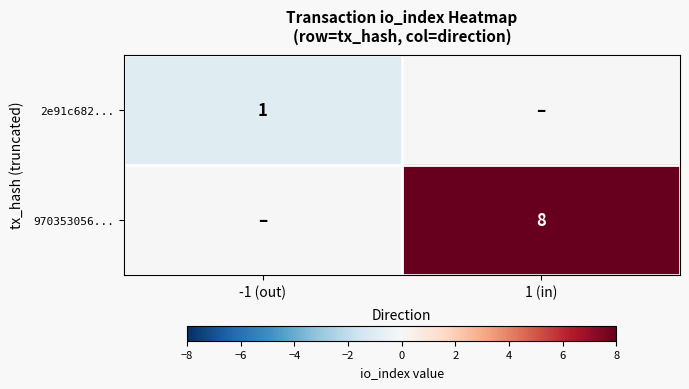

Which has a higher value, 1 (in) or -1 (out)?

1 (in)